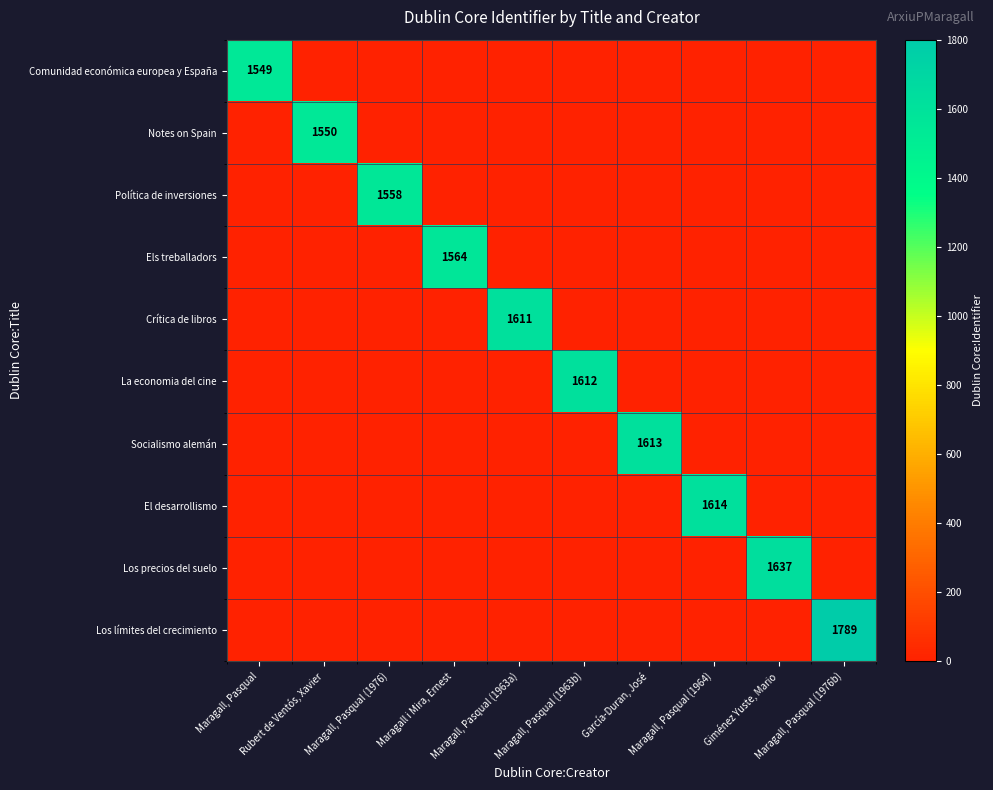

What is the average value of the Comunidad económica europea y España series?

155